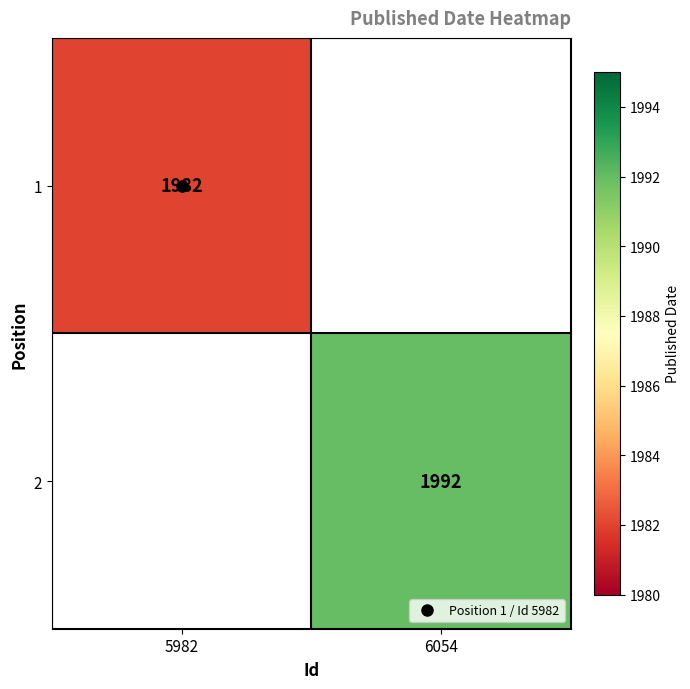

Where is 1 nearest to the value 1982?

5982